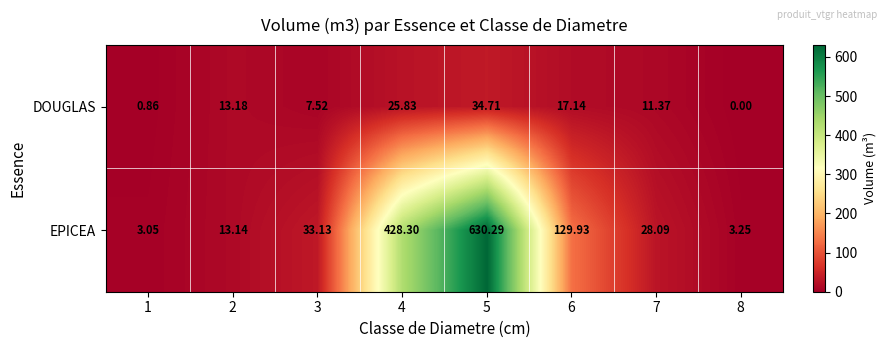

Is the value of DOUGLAS at 1 greater than the value of EPICEA at 1?

No